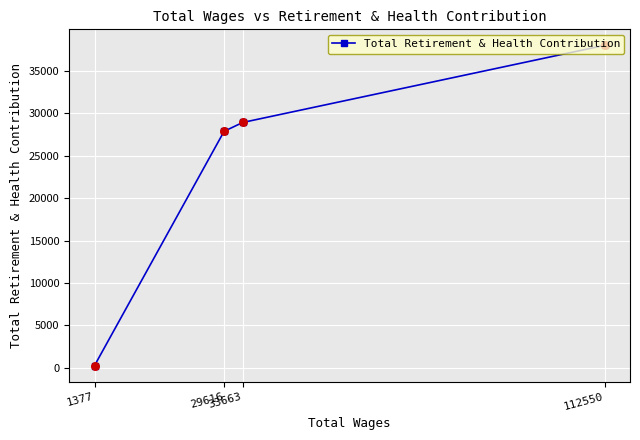

What is the change in value from 112550 to 1377?

-37744